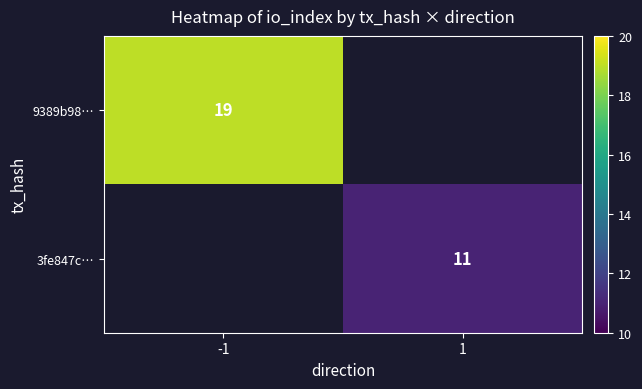

Is it true that 9389b98… equals 19 at -1?

True